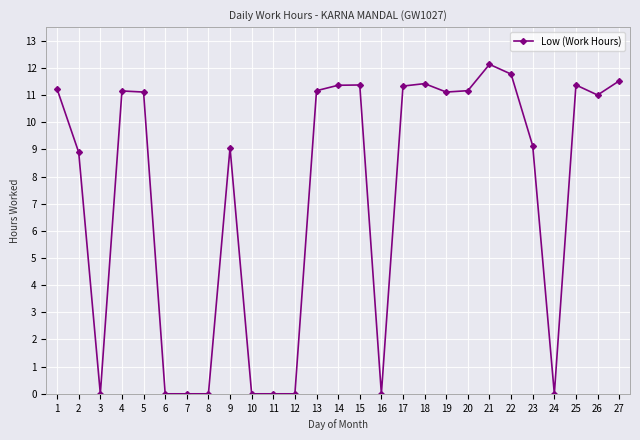

At which category does the data reach its first local valley?

3